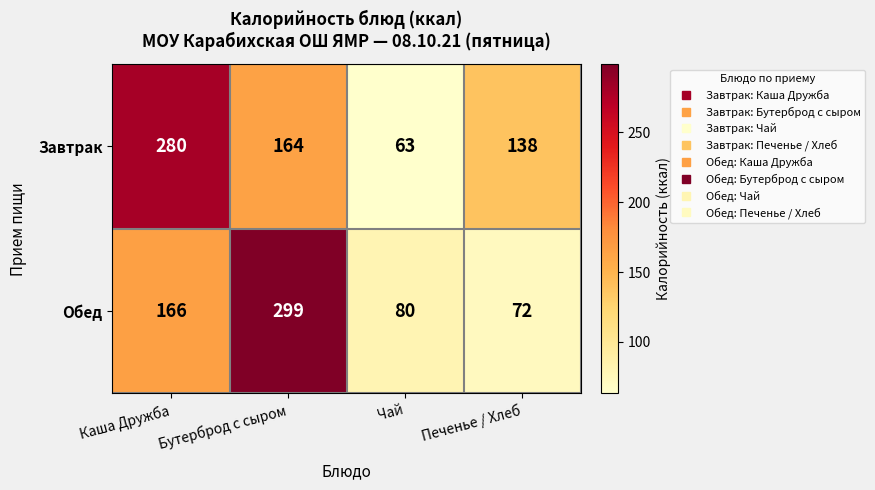

Where does the Завтрак series first go above 164?

Каша Дружба